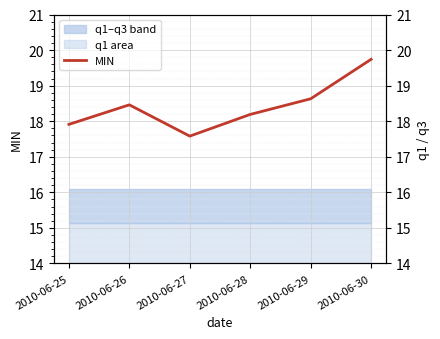

Reading right to left, what are all the values shown in this chart?

19.7	18.6	18.2	17.6	18.5	17.9